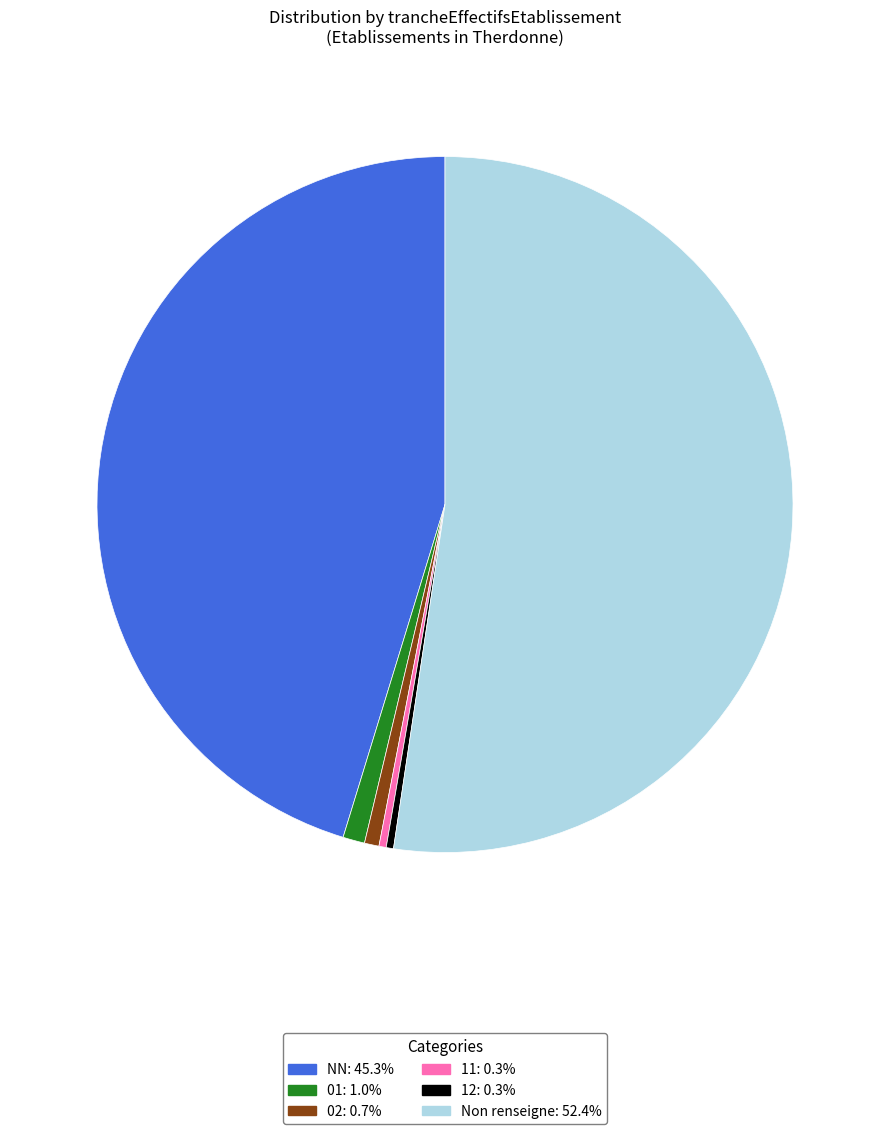

How many slices are in this pie chart?

6